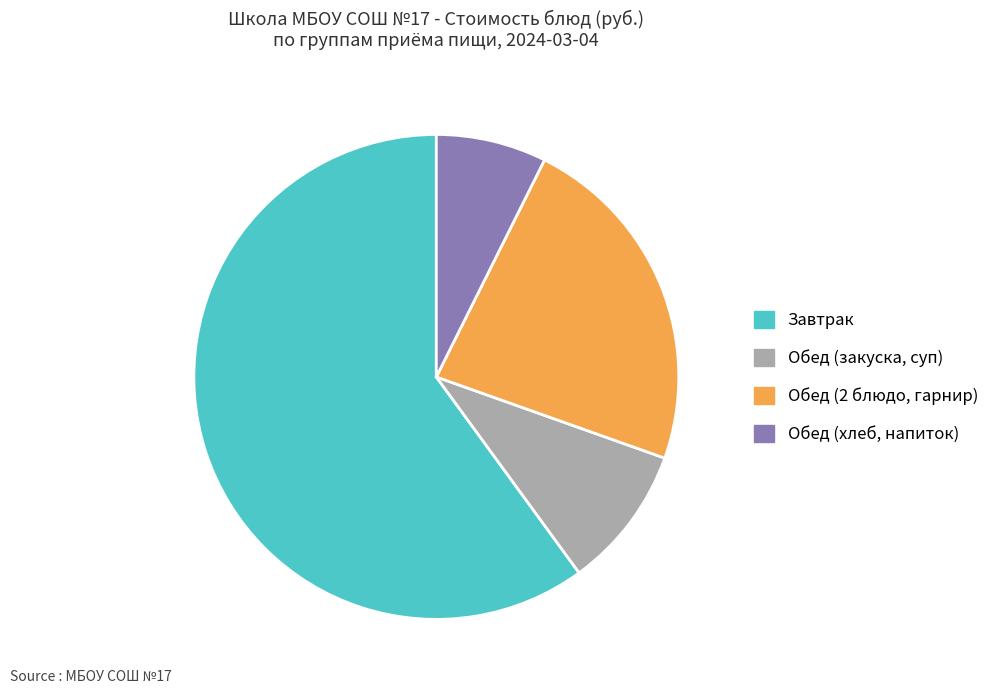

Which slice is the smallest?

Обед (хлеб, напиток)